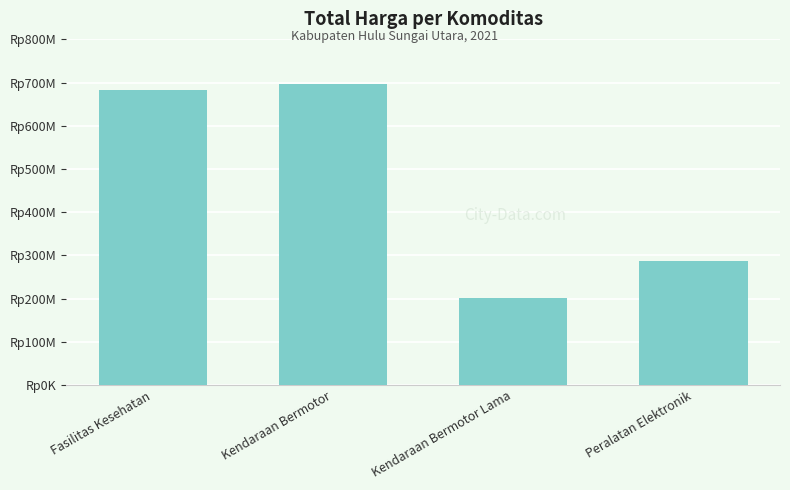

Does the chart contain any negative values?

No